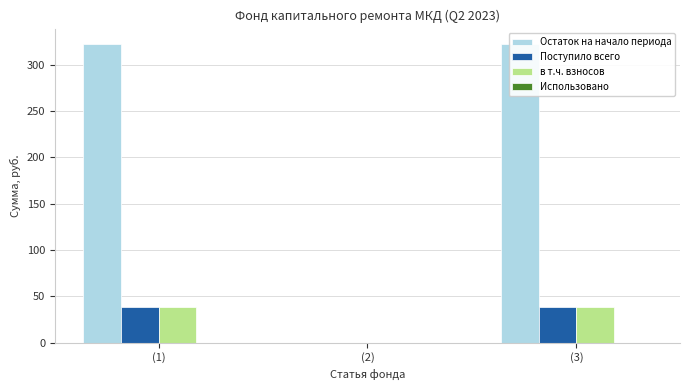

Is the value of Использовано at (2) greater than the value of Остаток на начало периода at (1)?

No